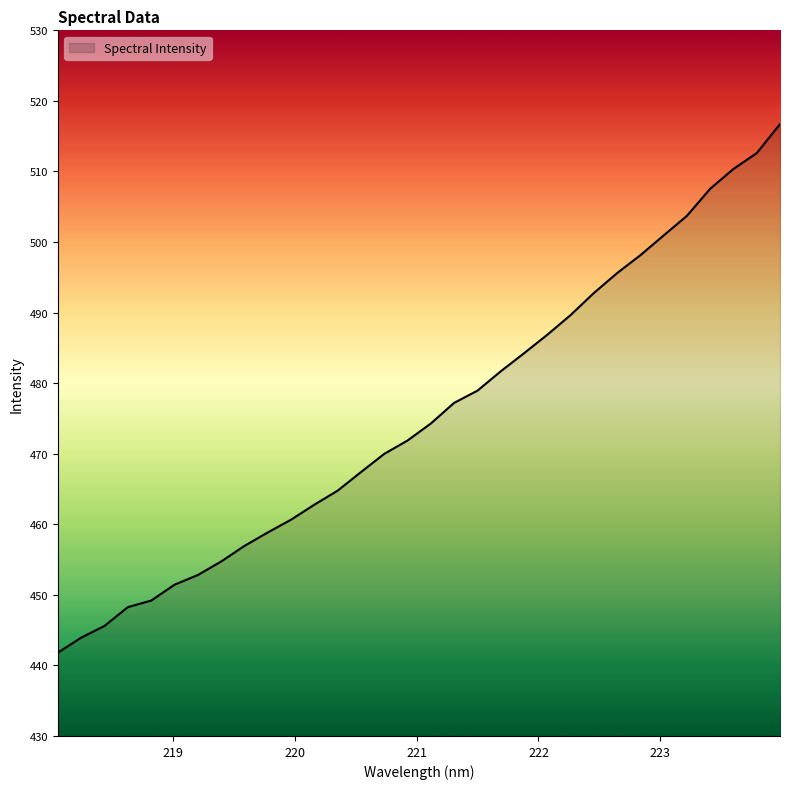

Reading left to right, transcribe all the data shown in this chart.

441.8	443.9	445.6	448.3	449.2	451.4	452.8	454.7	456.9	458.8	460.7	462.8	464.8	467.4	470.0	471.9	474.3	477.2	478.9	481.7	484.2	486.9	489.6	492.8	495.6	498.1	500.9	503.7	507.6	510.4	512.6	516.7